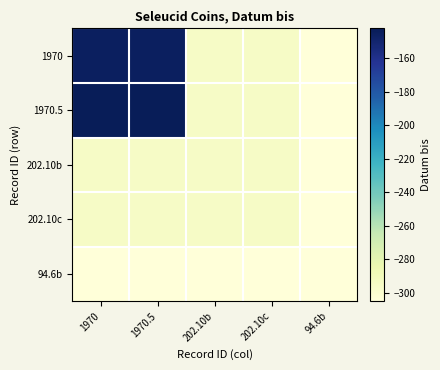

Reading left to right, transcribe all the data shown in this chart.

1970: 1970=-145	1970.5=-145	202.10b=-295	202.10c=-295	94.6b=-305
1970.5: 1970=-142	1970.5=-142	202.10b=-295	202.10c=-295	94.6b=-305
202.10b: 1970=-295	1970.5=-295	202.10b=-295	202.10c=-295	94.6b=-305
202.10c: 1970=-295	1970.5=-295	202.10b=-295	202.10c=-295	94.6b=-305
94.6b: 1970=-305	1970.5=-305	202.10b=-305	202.10c=-305	94.6b=-305